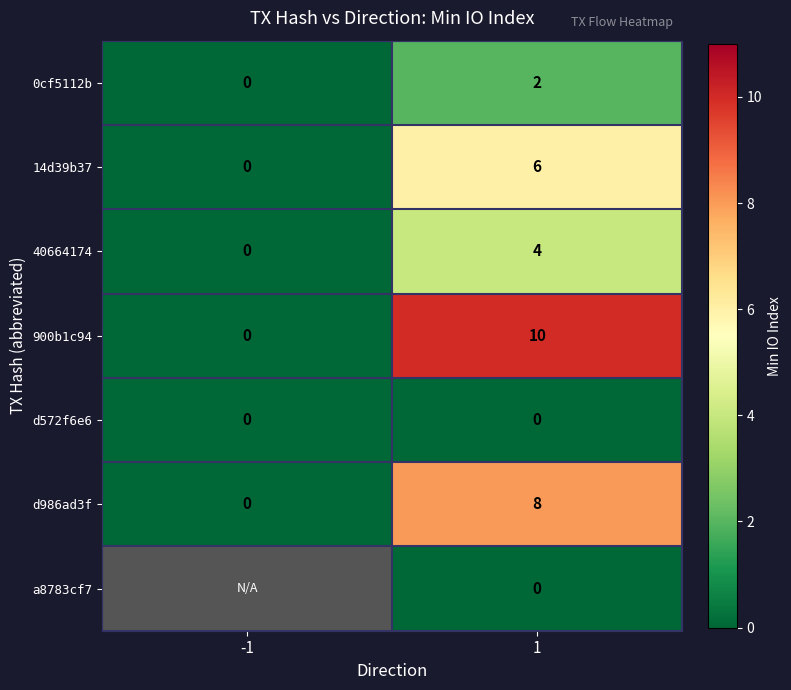

The d986ad3f series shows 3.4 at -1. True or false?

False